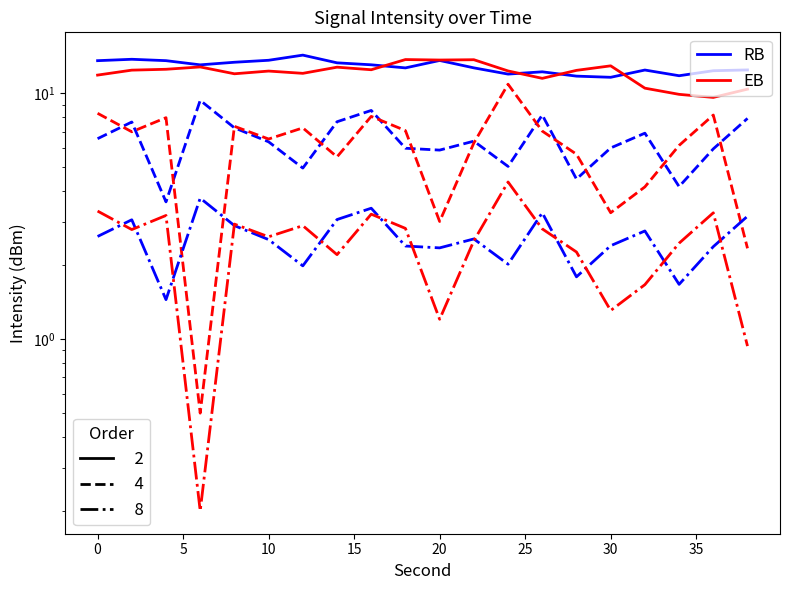

How many lines are shown in the chart?

6